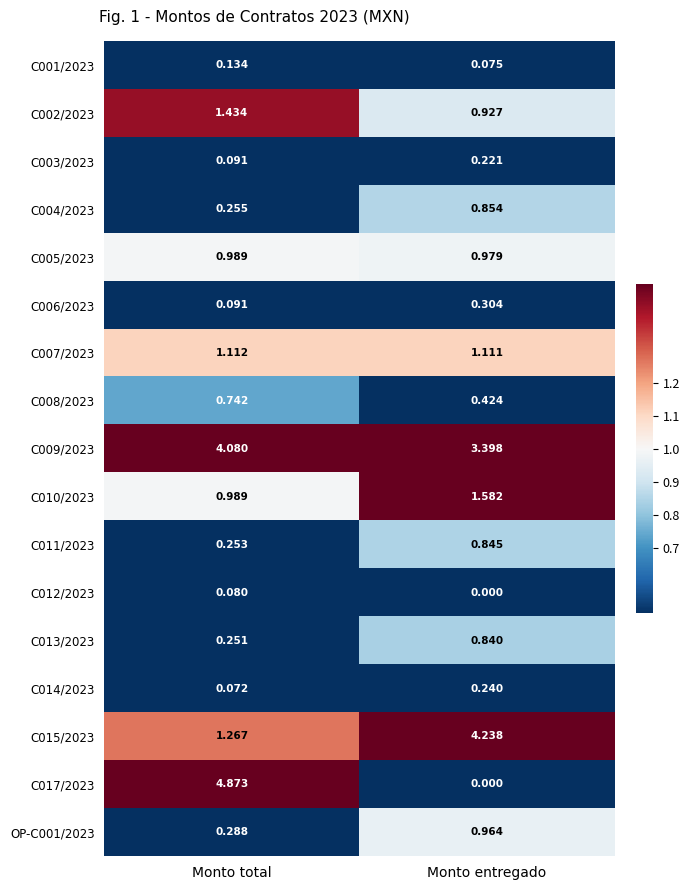

What is the total value across all series at Monto total?

17.0